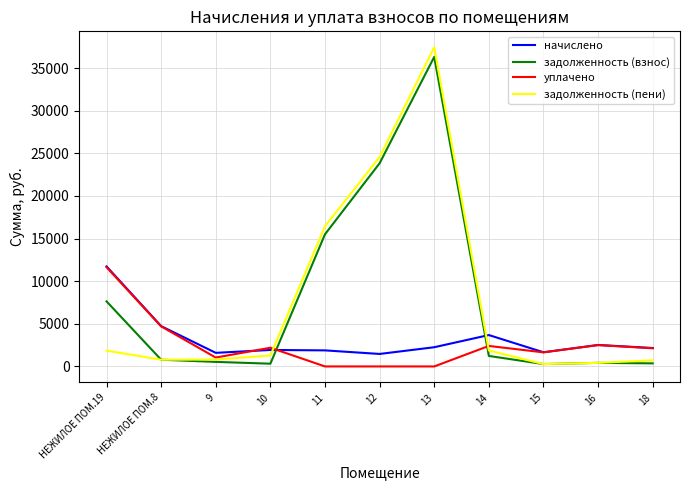

What are all the series names shown in the legend?

начислено, задолженность (взнос), уплачено, задолженность (пени)